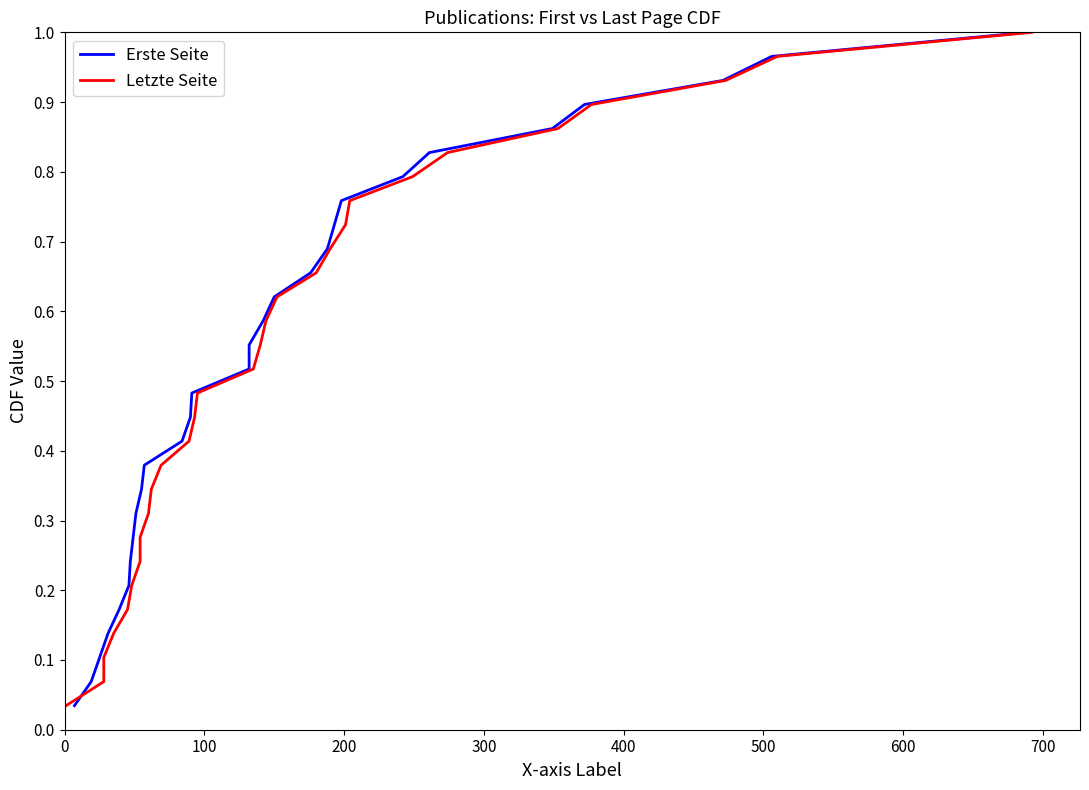

Which series has the widest spread of values?

Erste Seite